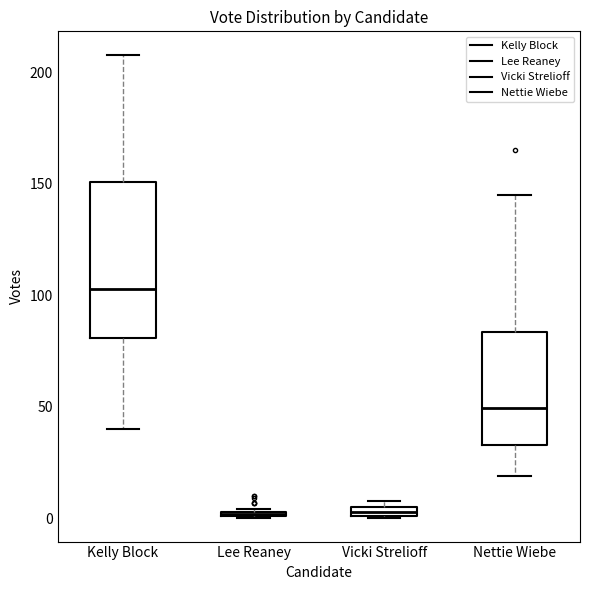

Which box has the highest median line?

Kelly Block